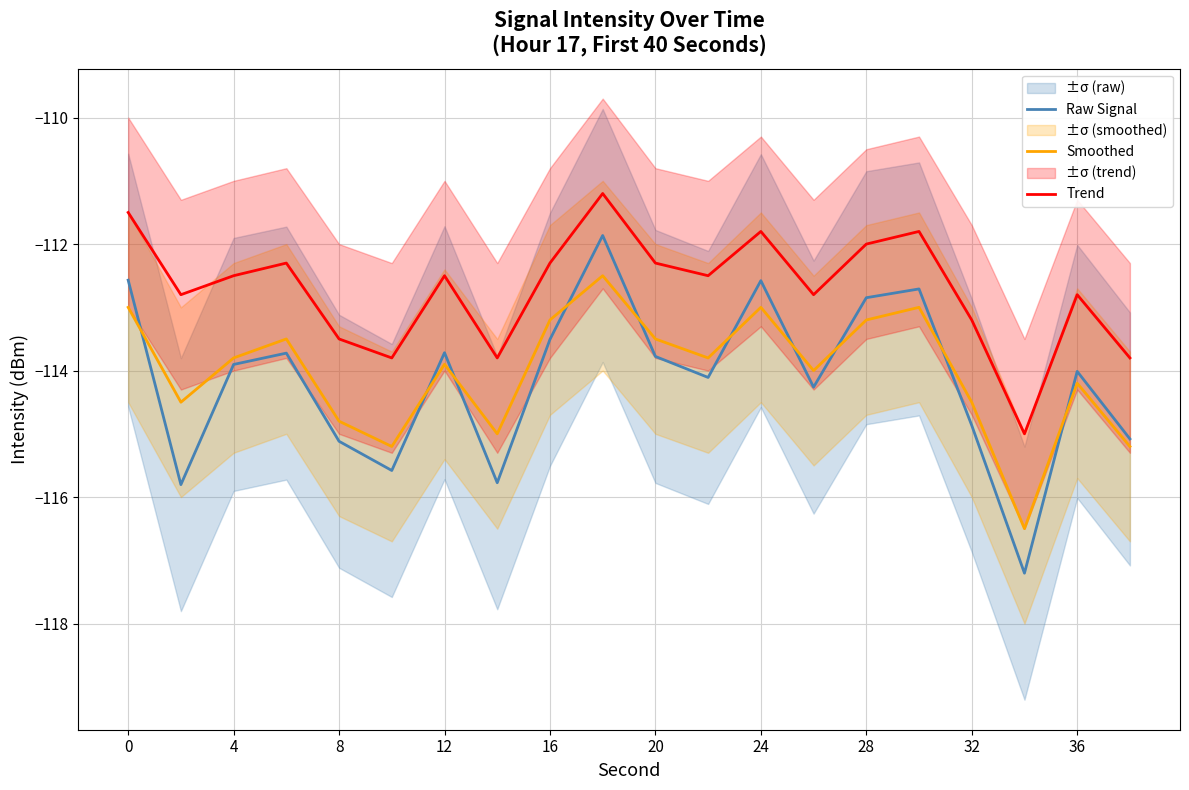

True or false: Raw Signal has a value of -114.9 at 32.

True